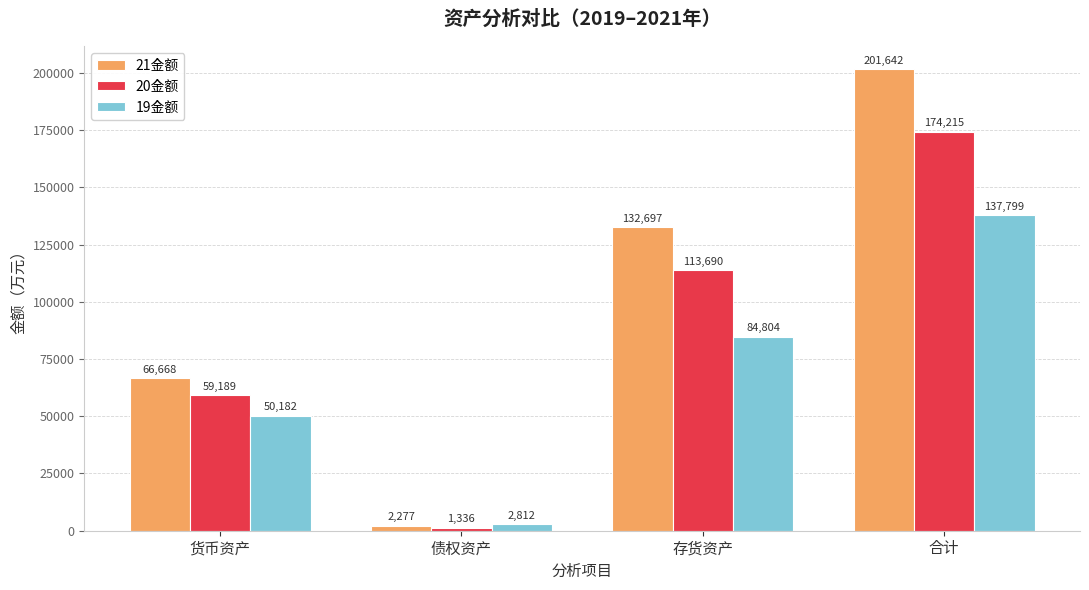

What is the greatest value displayed?

201641.6